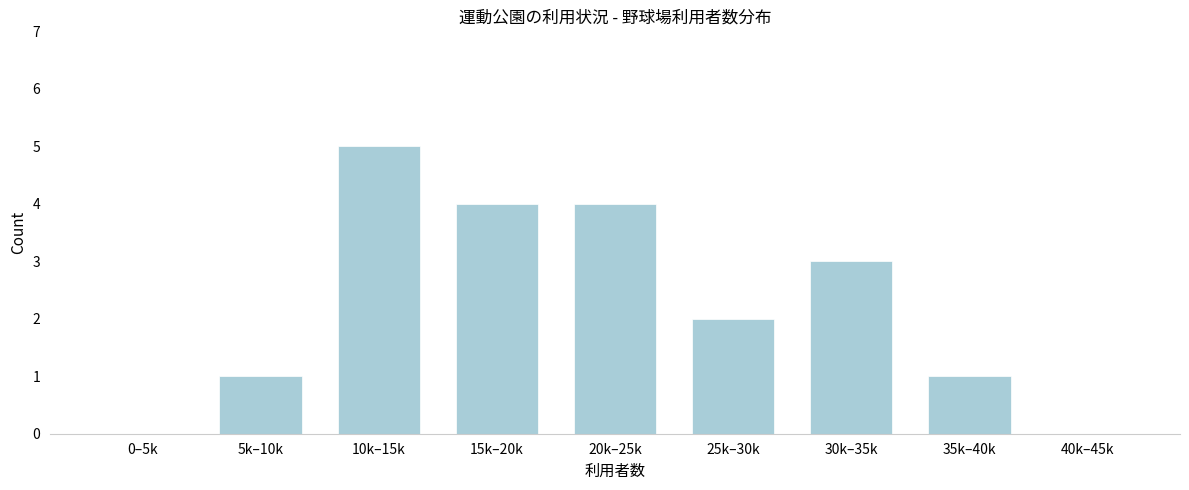

Reading left to right, list all the values displayed in this chart.

0–5k=0	5k–10k=1	10k–15k=5	15k–20k=4	20k–25k=4	25k–30k=2	30k–35k=3	35k–40k=1	40k–45k=0